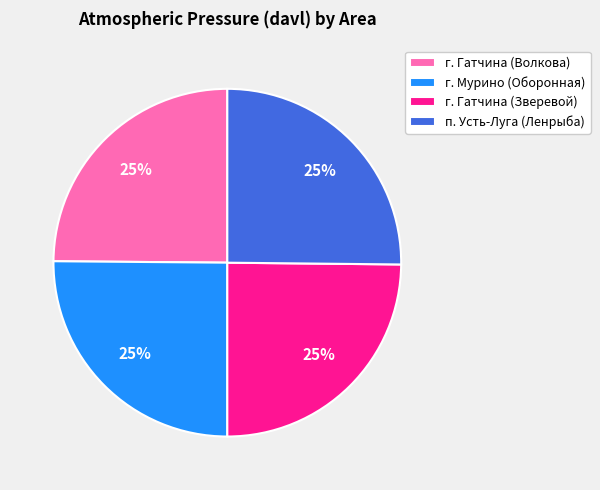

Count the number of slices in the pie.

4